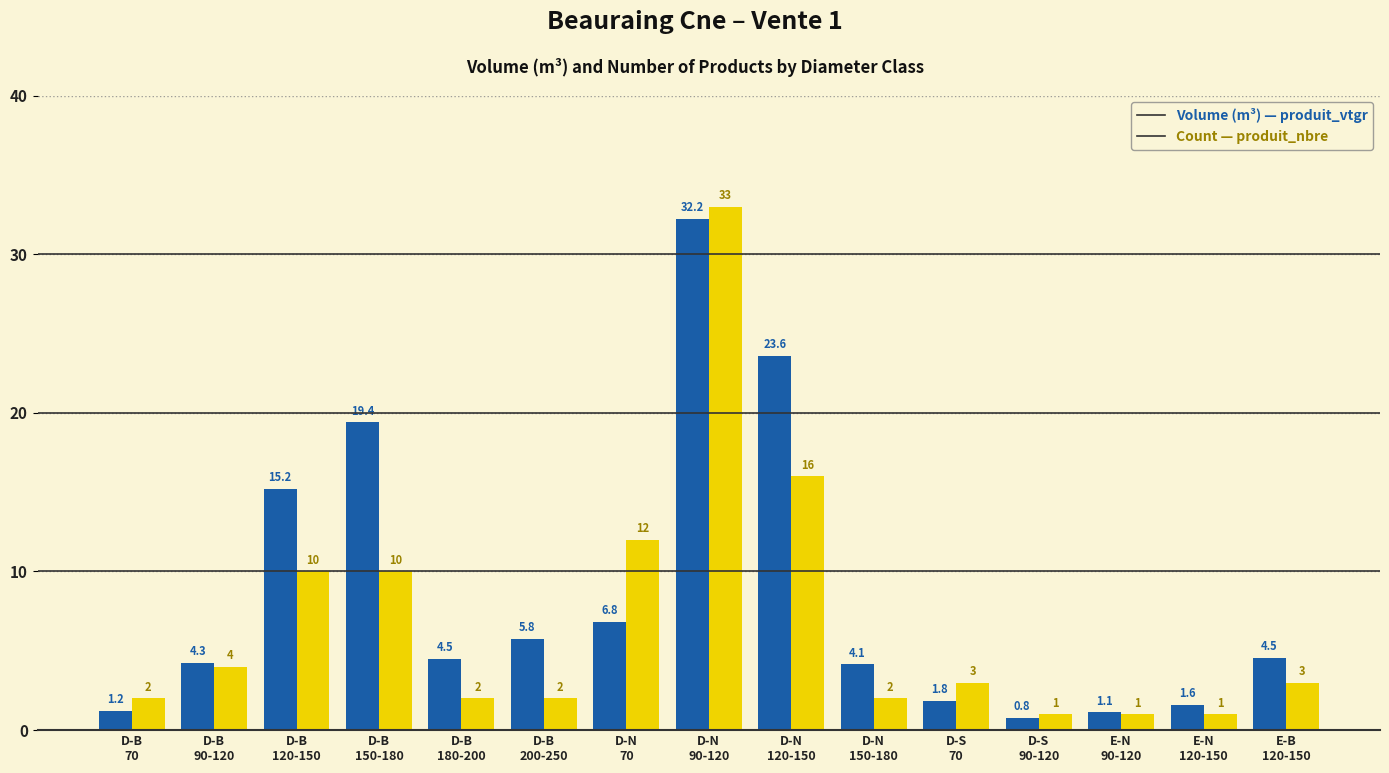

What is the maximum value shown in the chart?

33.0